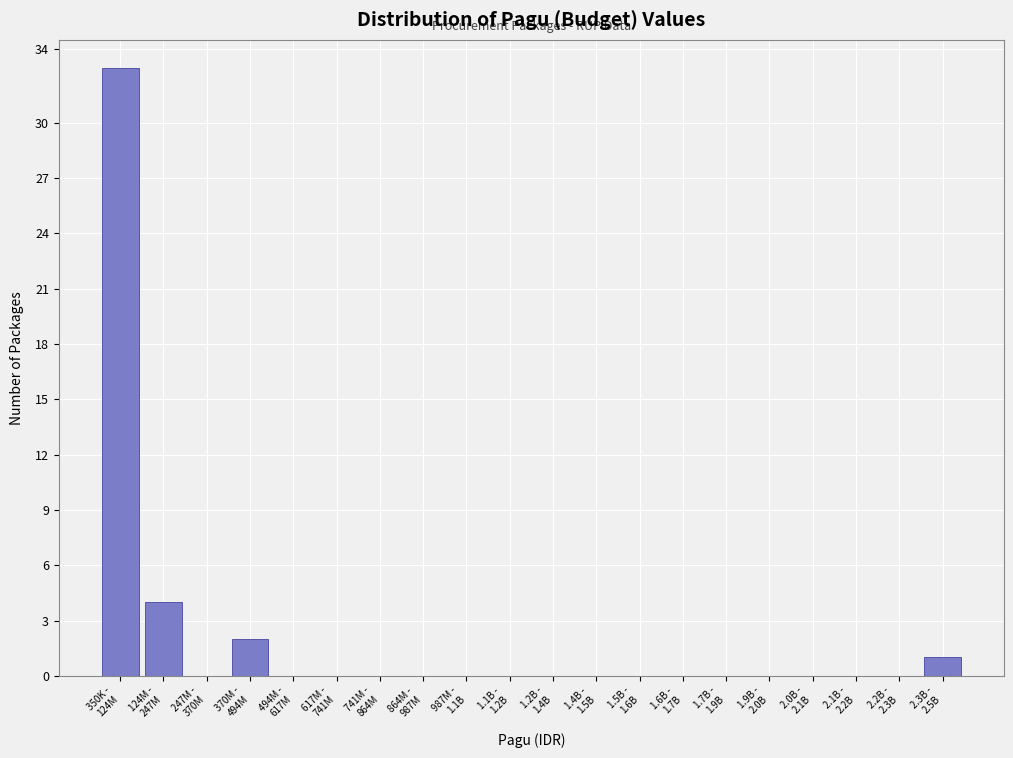

What is the maximum value shown in the chart?

33